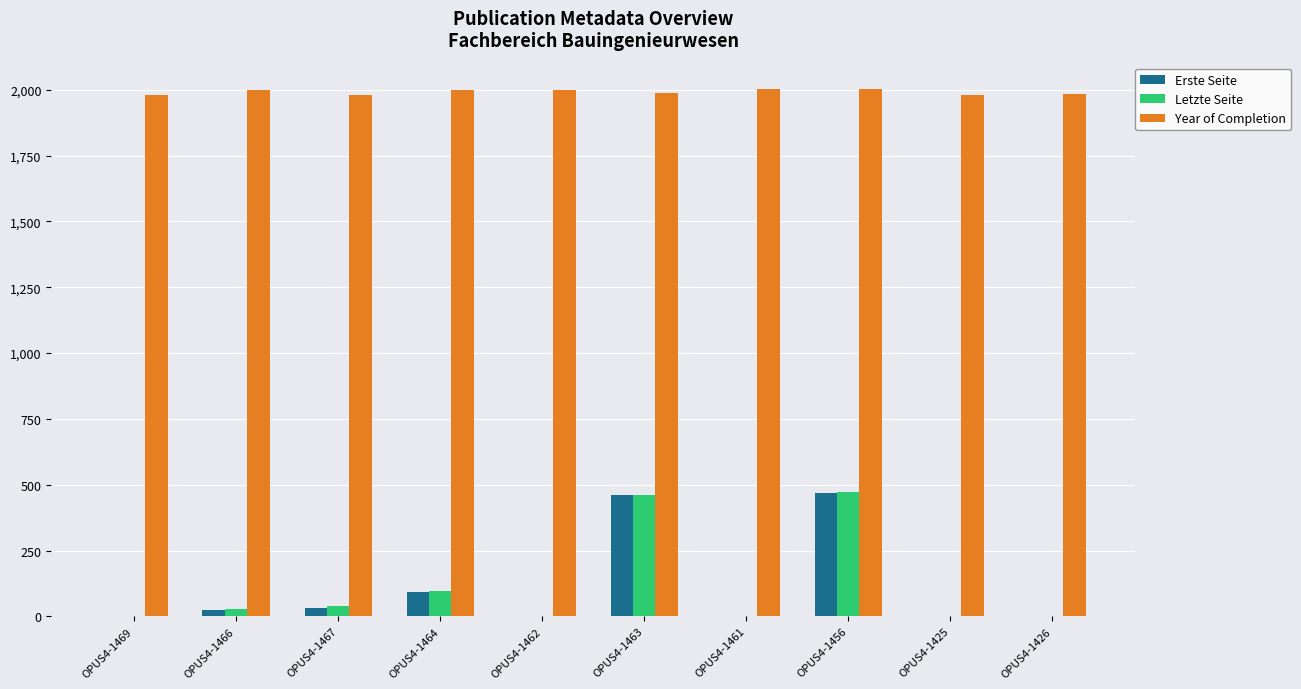

What are all the series names shown in the legend?

Erste Seite, Letzte Seite, Year of Completion